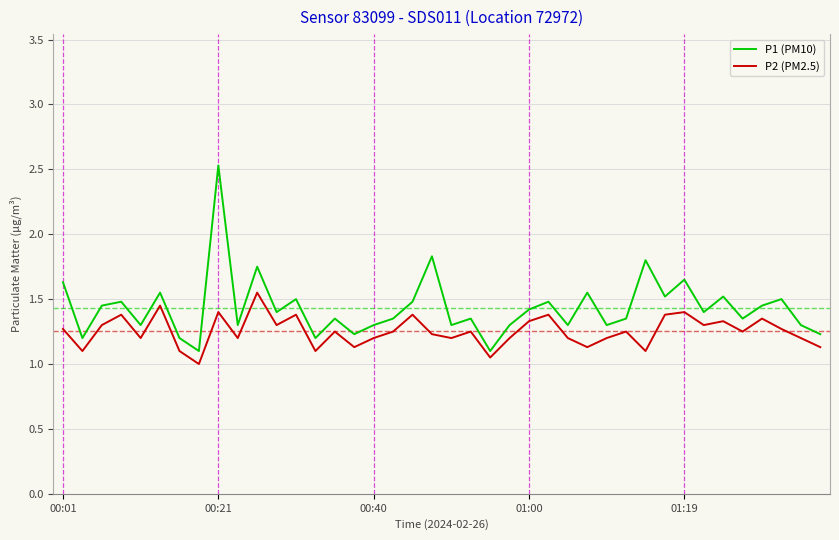

List the series in order of their overall mean, highest first.

P1 (PM10), P2 (PM2.5)